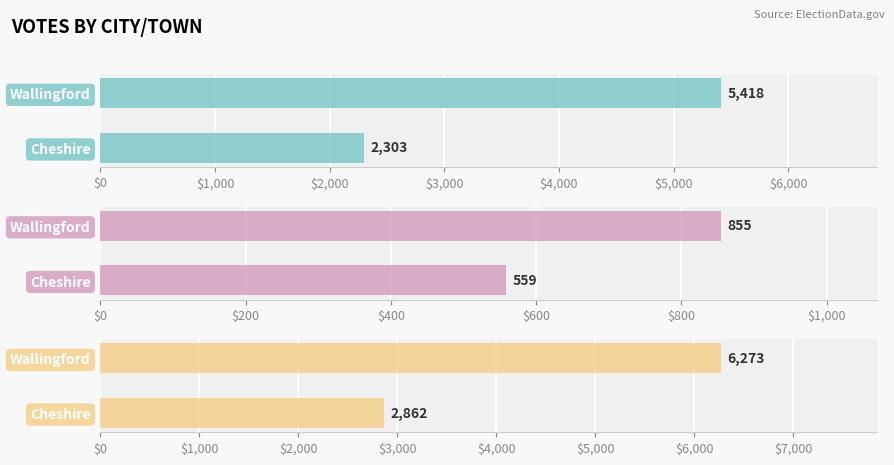

What is the sum of all Total Votes Cast values?

9135